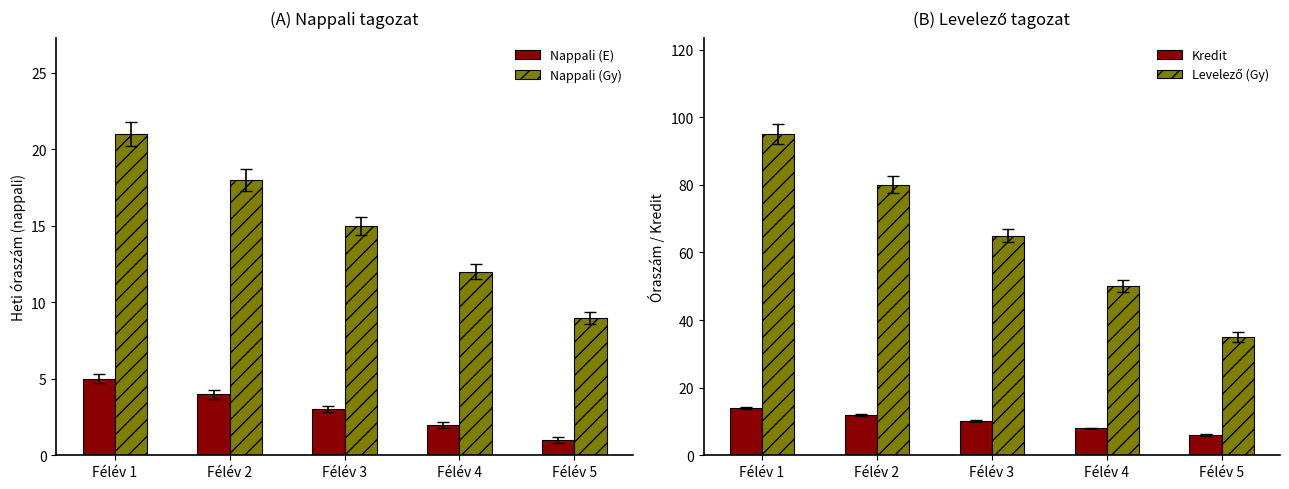

Which series has the largest total across all categories?

Levelező (Gy)